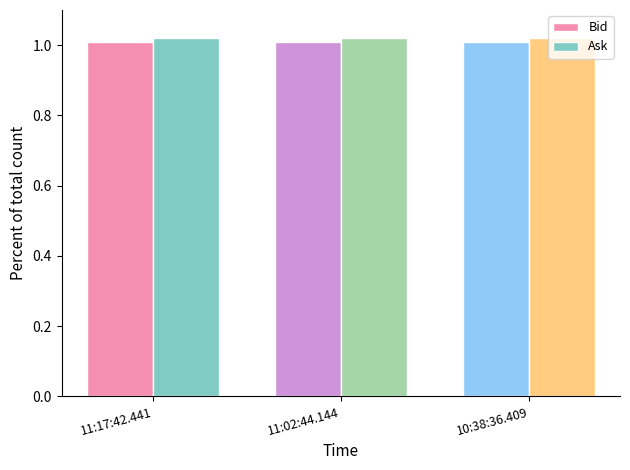

The value of Ask at 10:38:36.409 is 0.2. True or false?

False